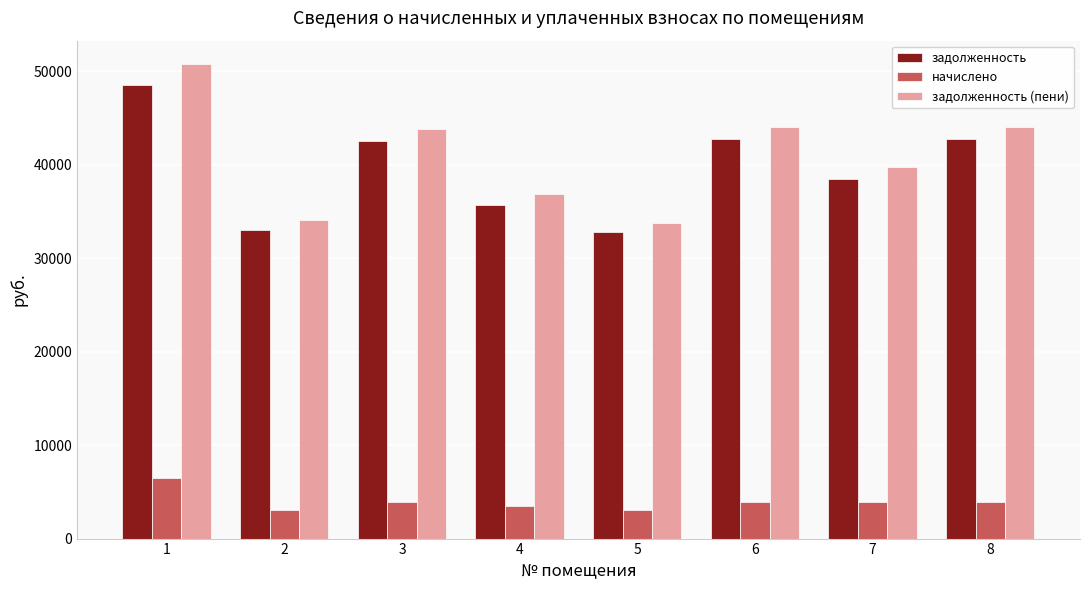

Is the value of начислено at 7 greater than the value of задолженность (пени) at 8?

No